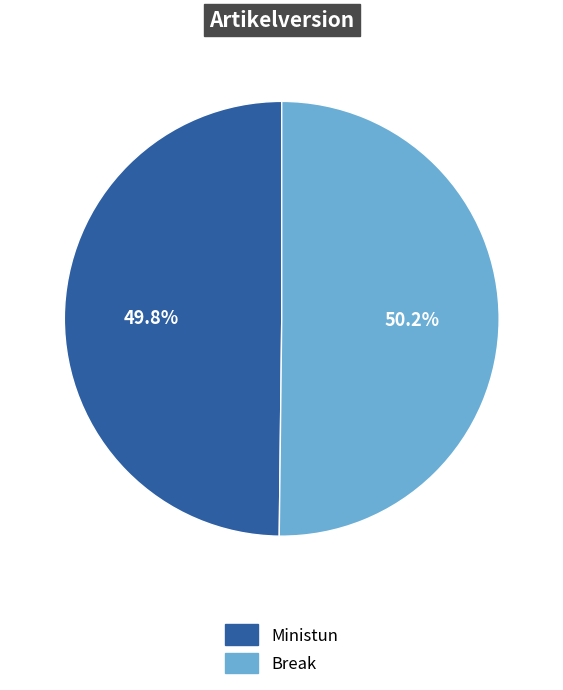

To the nearest percent, what is the average slice percentage?

50%